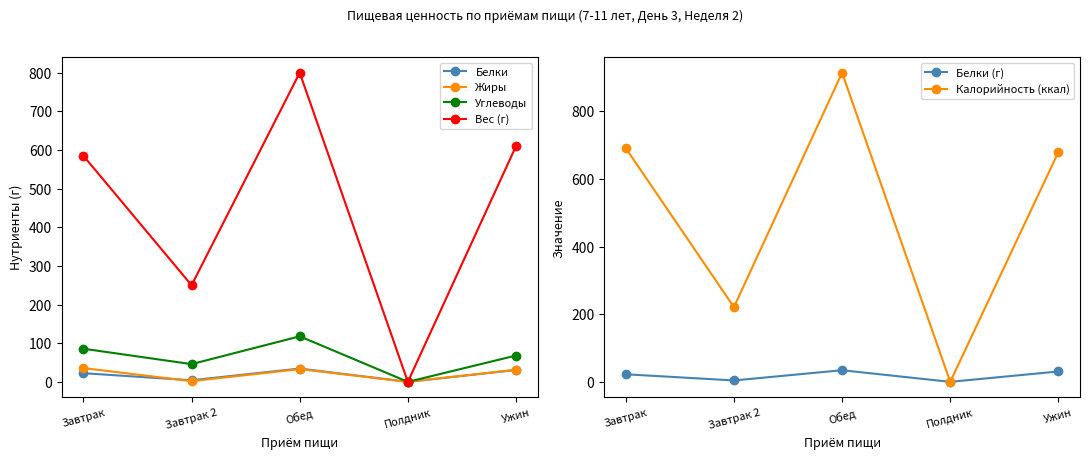

Reading left to right, extract all data points from this chart.

Белки: Завтрак=22.4	Завтрак 2=4.2	Обед=34.4	Полдник=0.0	Ужин=30.7
Жиры: Завтрак=35.6	Завтрак 2=1.8	Обед=33.0	Полдник=0.0	Ужин=31.4
Углеводы: Завтрак=85.8	Завтрак 2=45.9	Обед=117.8	Полдник=0.0	Ужин=68.1
Вес (г): Завтрак=585.0	Завтрак 2=250.0	Обед=800.0	Полдник=0.0	Ужин=610.0
Белки (г): Завтрак=22.4	Завтрак 2=4.2	Обед=34.4	Полдник=0.0	Ужин=30.7
Калорийность (ккал): Завтрак=691.1	Завтрак 2=221.0	Обед=914.2	Полдник=0.0	Ужин=679.5